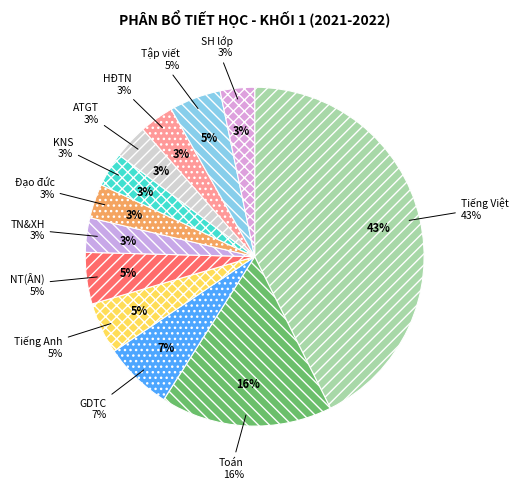

Is Tiếng Anh the majority of the pie?

No